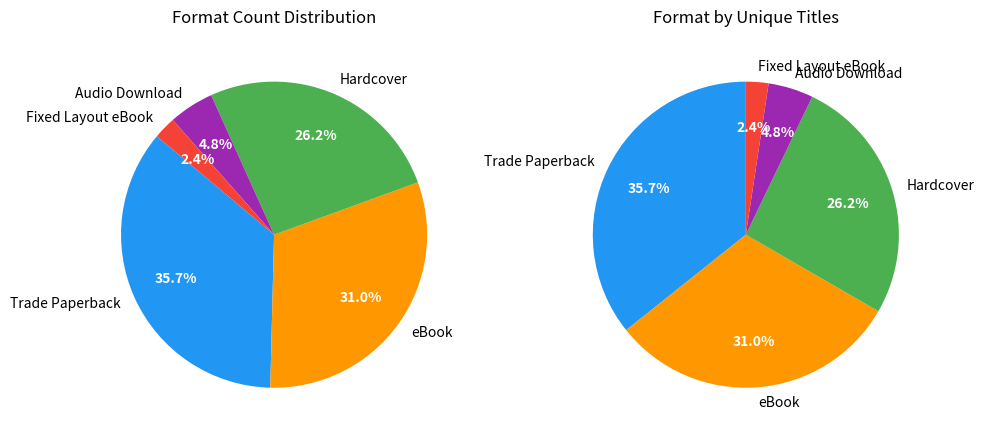

The Fixed Layout eBook slice represents 2% of the pie. True or false?

True